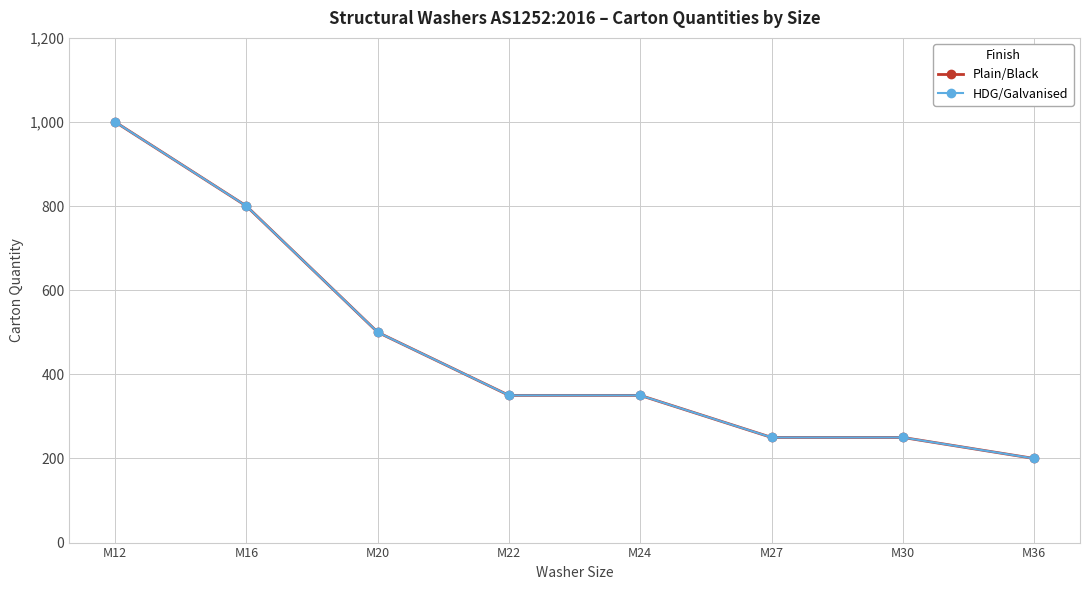

Which label corresponds to the largest value in the chart?

M12